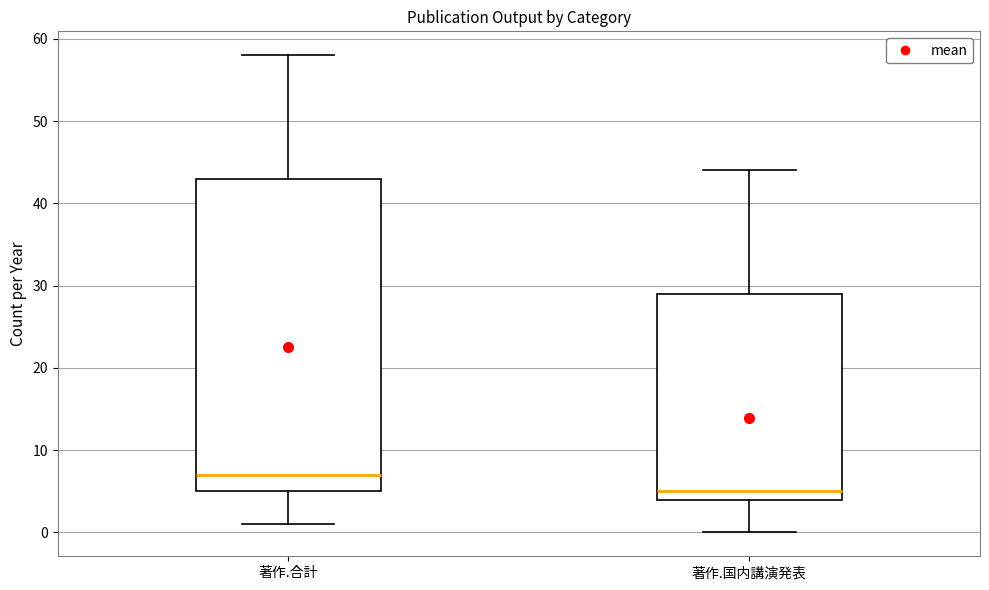

Where is the upper edge of the box for 著作.国内講演発表 on the y-axis? The values are not printed on the chart, so give them approximately, as read against the axis.

29